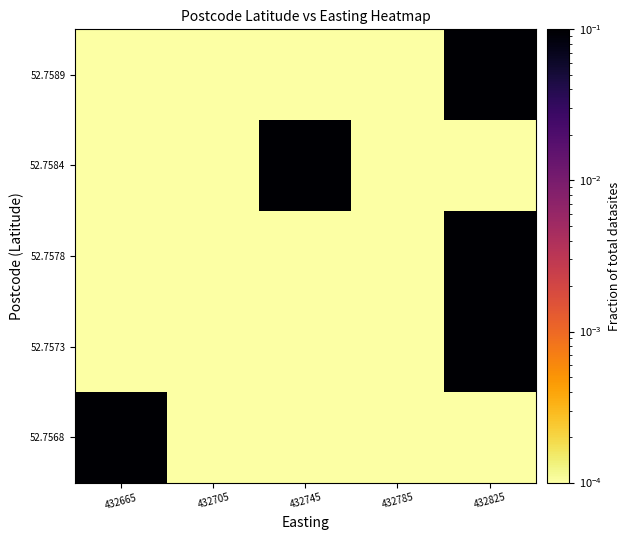

Which has a higher value, 432745 or 432785?

432745